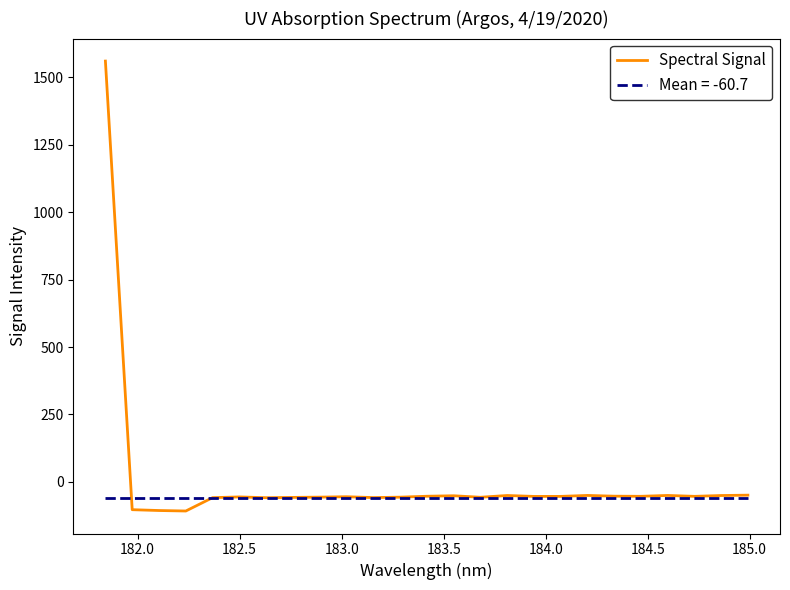

What is the maximum value for Spectral Signal?

1560.5